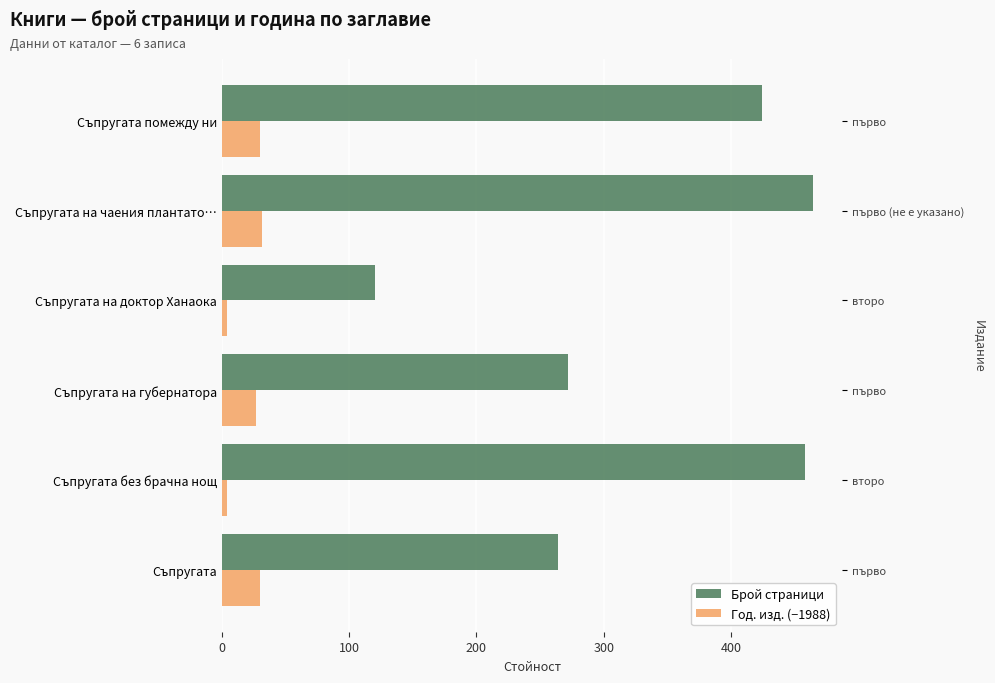

The value of Брой страници at Съпругата на чаения плантато… is 464. True or false?

True